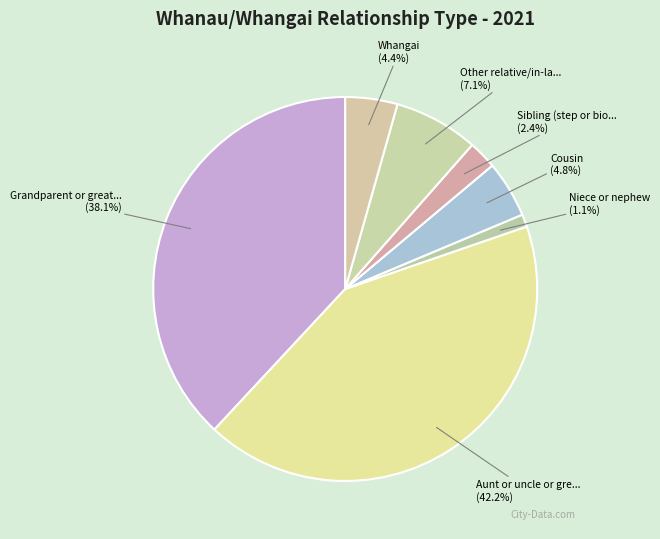

Does any single category account for the majority?

No